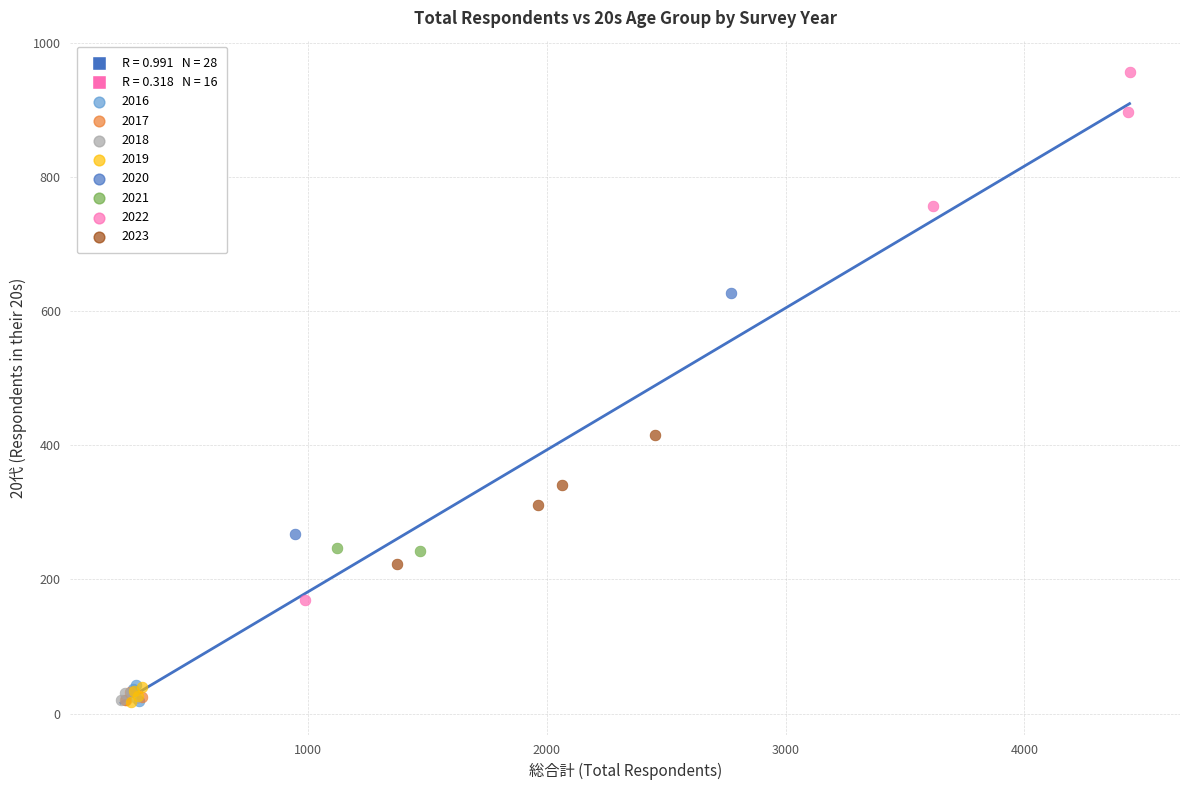

Which series contains the highest Y value?

2022